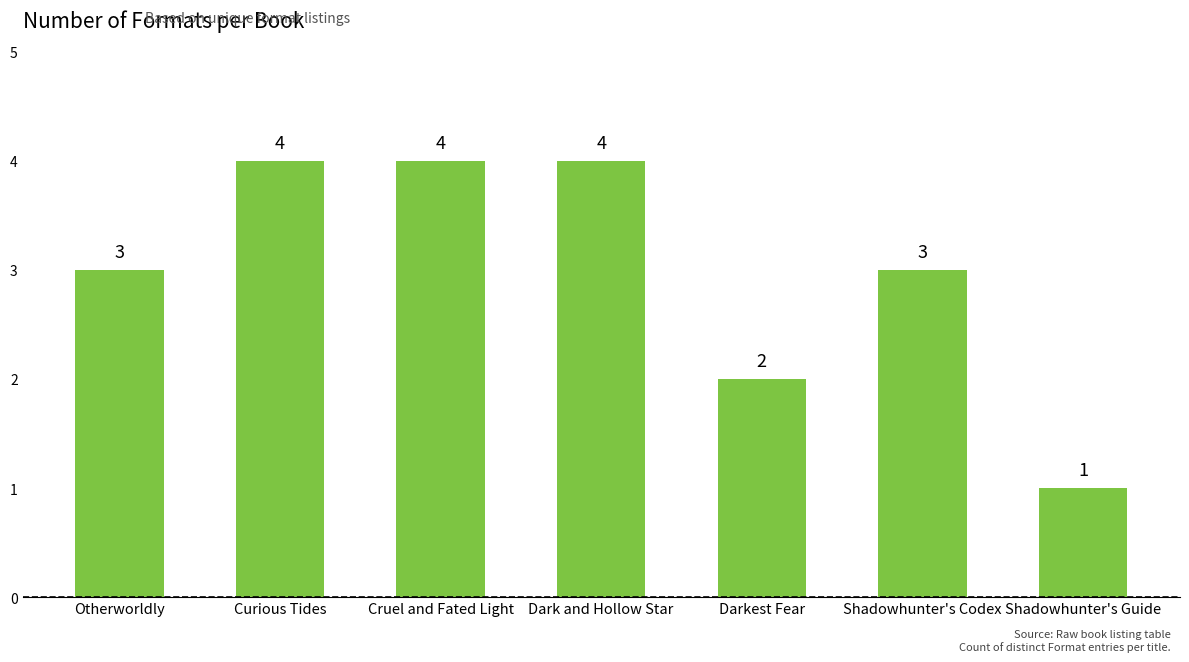

Reading left to right, transcribe all the data shown in this chart.

3	4	4	4	2	3	1